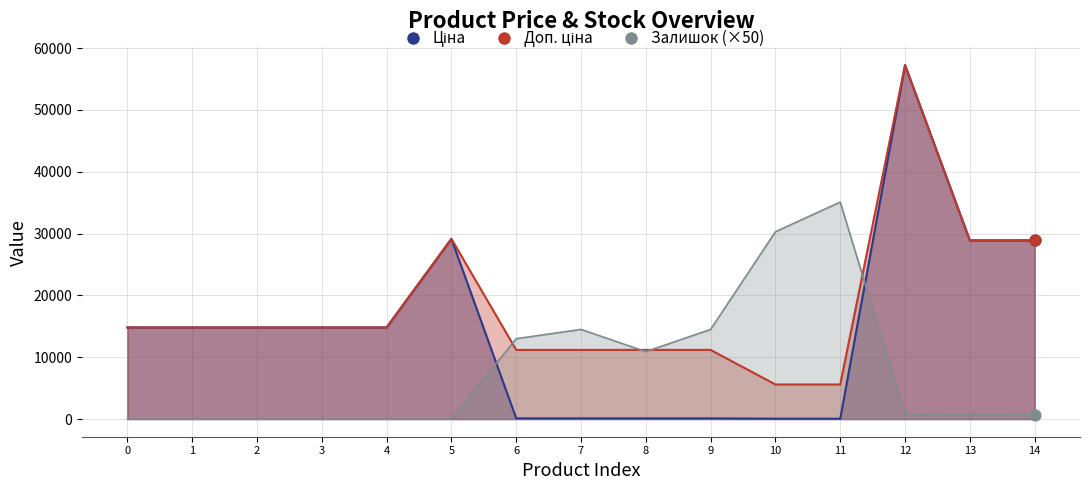

Which series contains the highest Y value?

Ціна